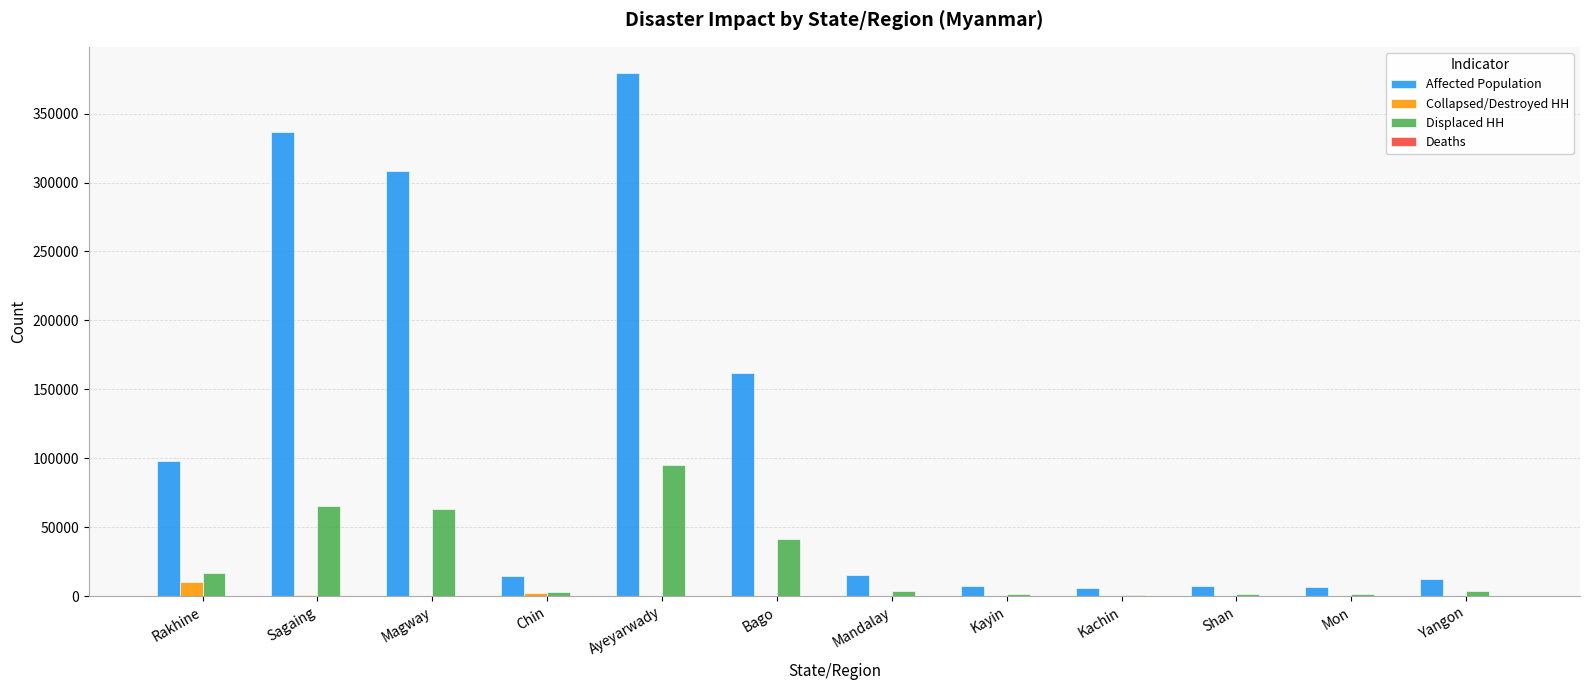

What is the greatest value displayed?

379485